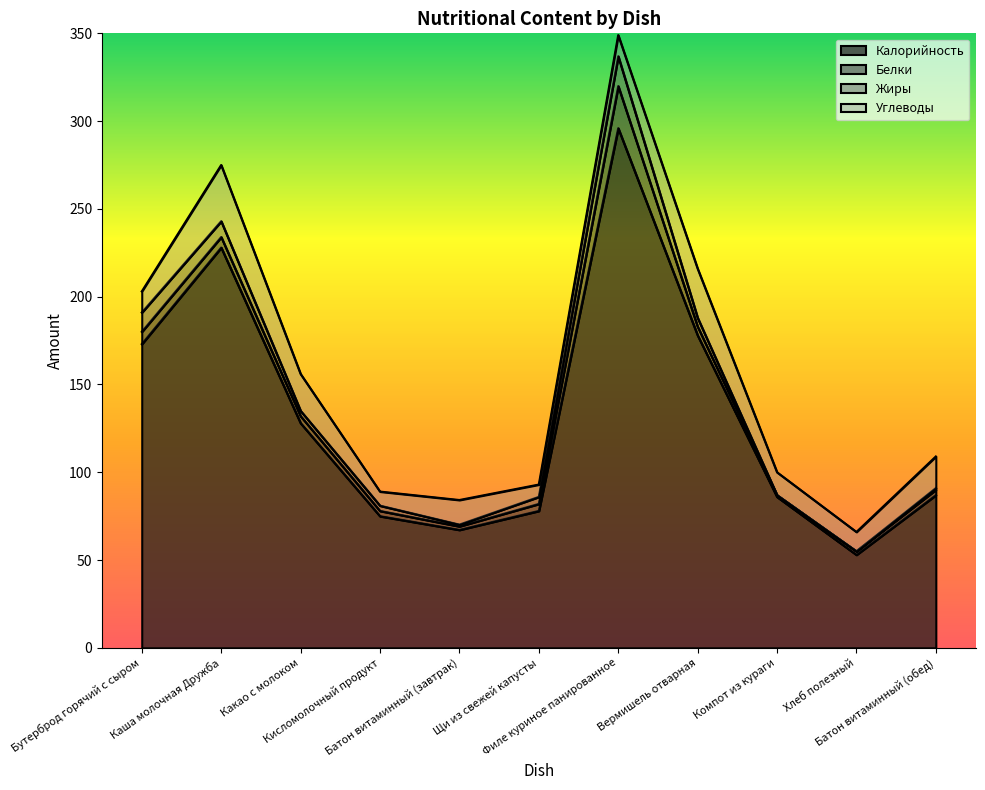

Which series has the widest spread of values?

Калорийность